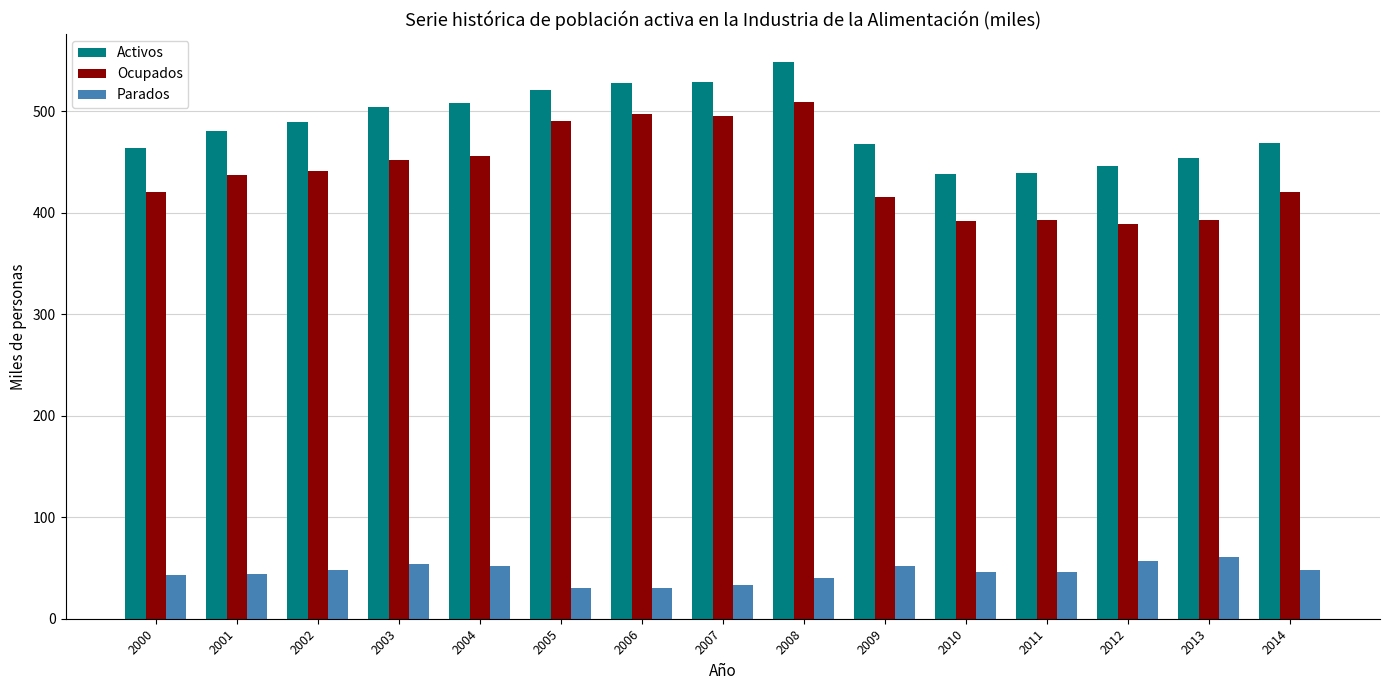

What is the difference between the maximum and minimum values in the Ocupados series?

120.1